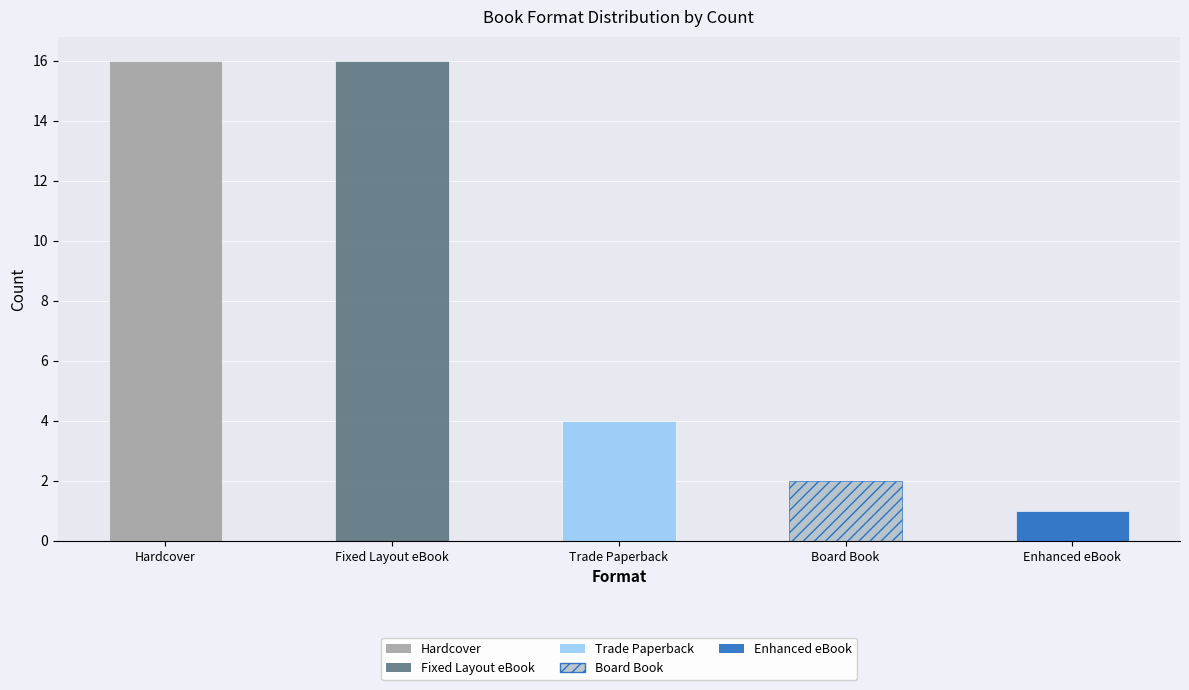

What value does the data have at Board Book?

2